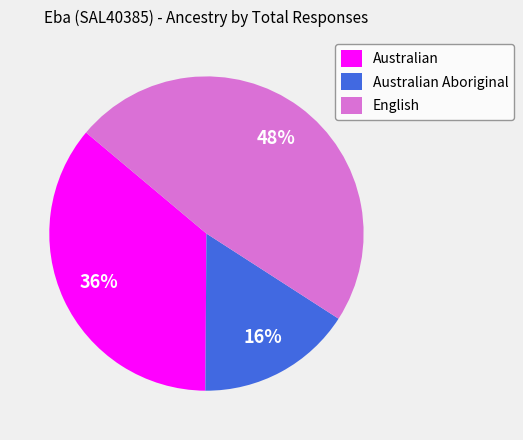

Rank the categories by value from highest to lowest.

English, Australian, Australian Aboriginal